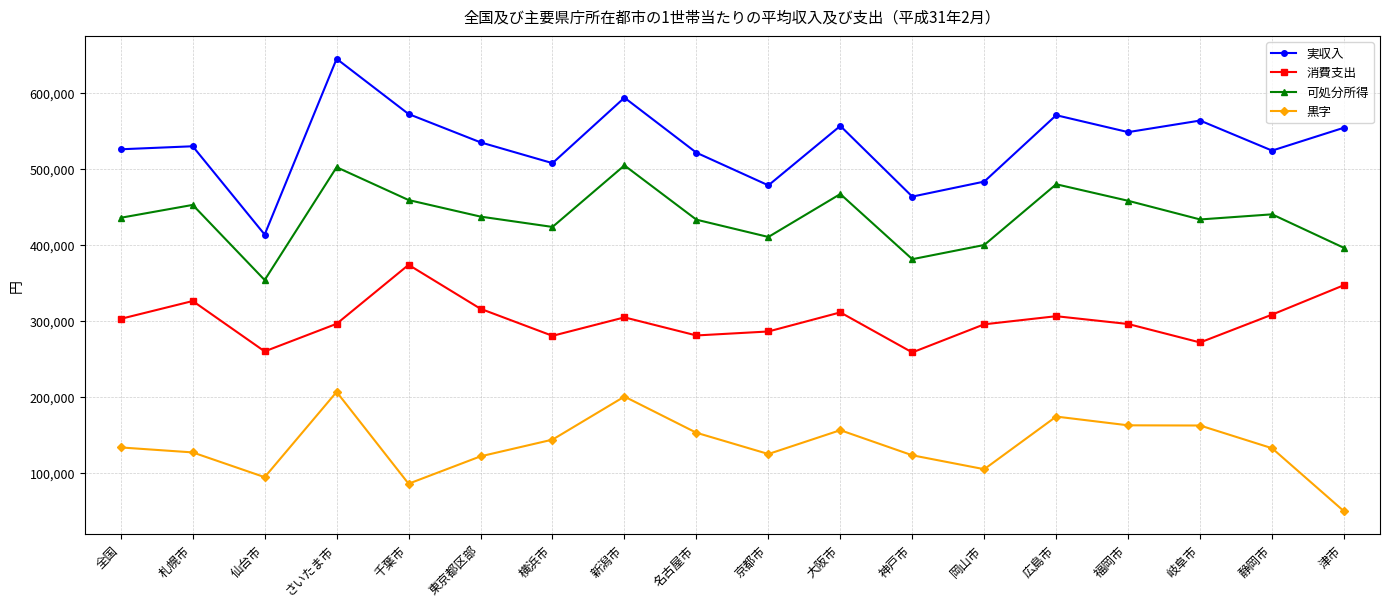

True or false: 実収入 and 黒字 intersect in this chart.

False